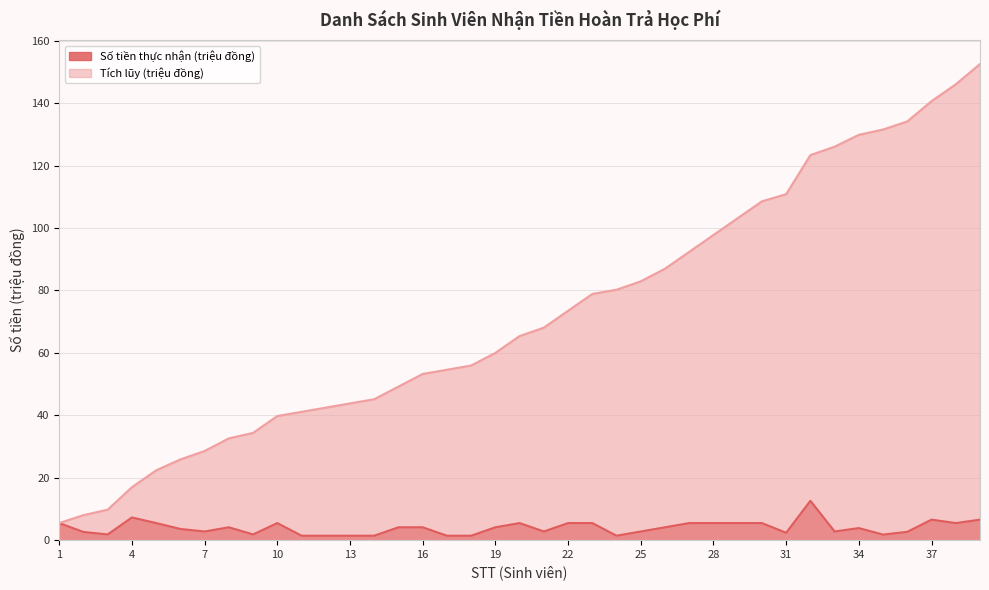

The Tích lũy (triệu đồng) series shows 28.3 at 13. True or false?

False